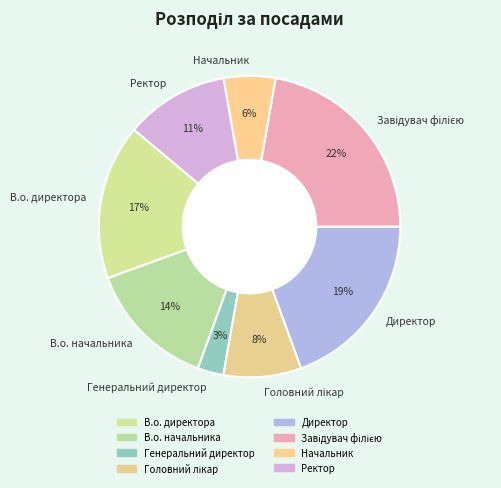

Count the number of slices in the pie.

8